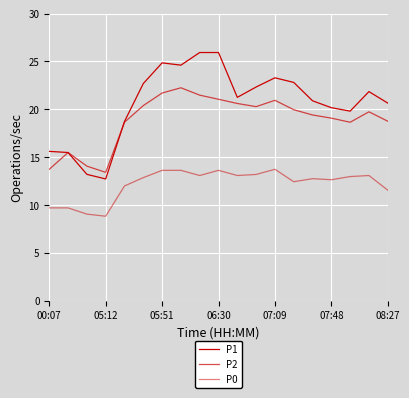

Does the chart display data point markers on the line(s)?

No